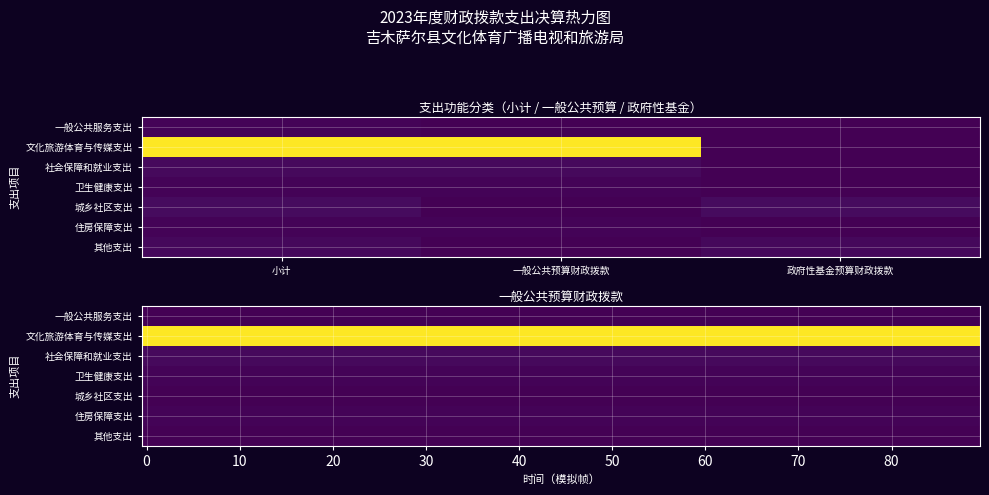

What is the sum of the 城乡社区支出 values at 小计 and 一般公共预算财政拨款?

150.7